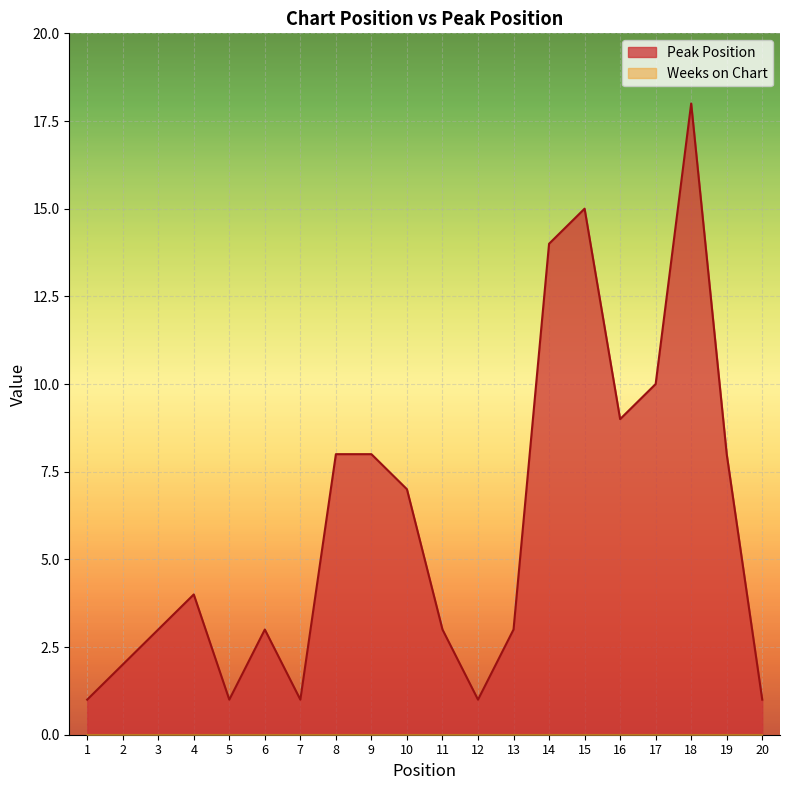

True or false: the data has more than 2 interior local peaks.

True